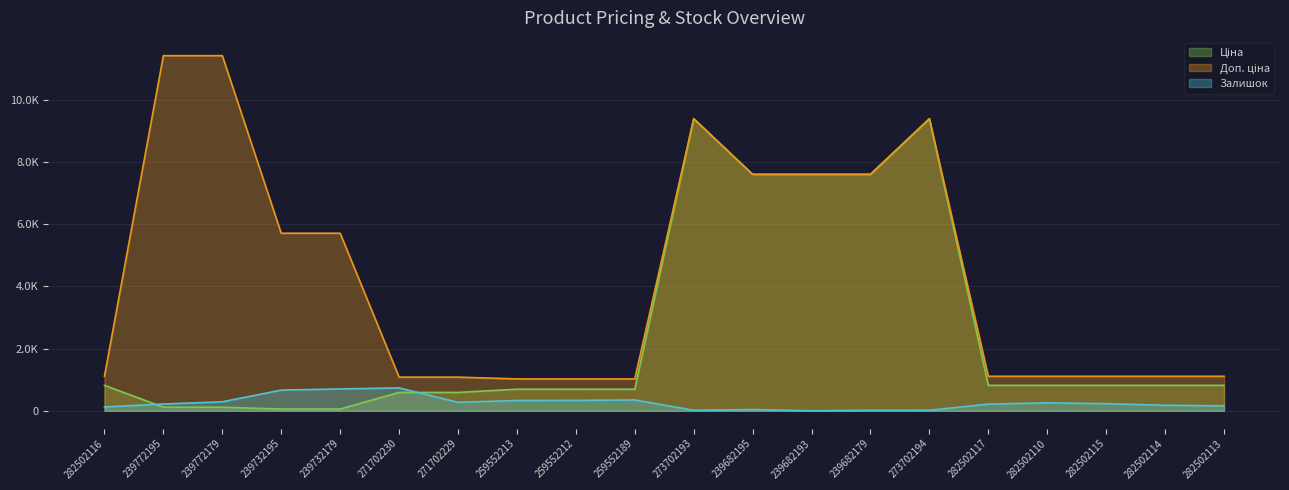

Is it true that Доп. ціна equals 6113.2 at 273702193?

False